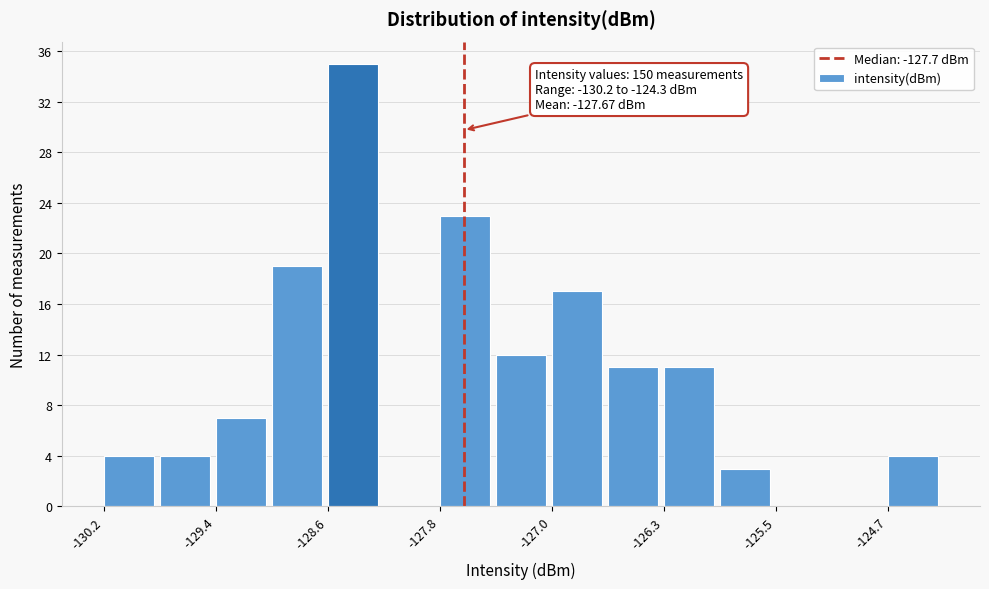

Read against the x-axis, roughly where is the centre of the tallest bar?

-128.4